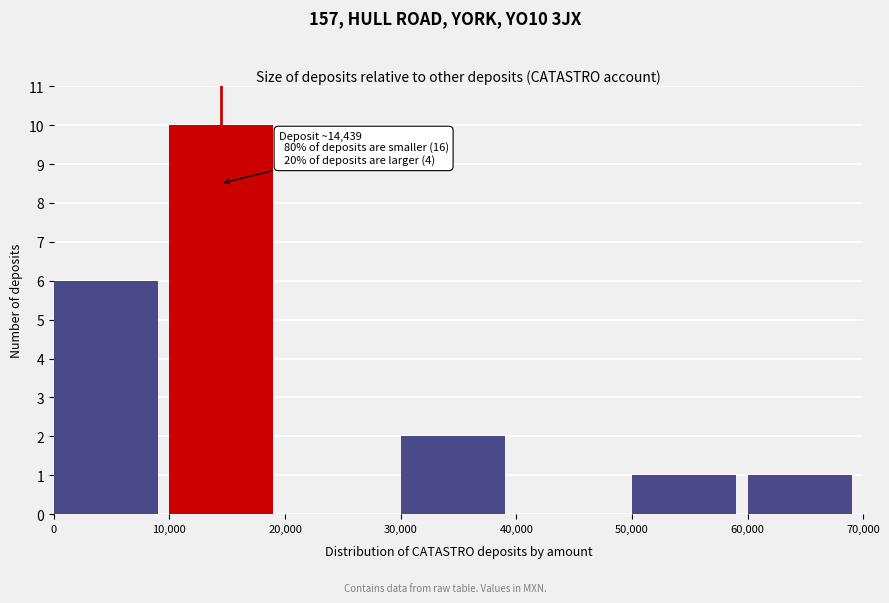

Over which range of the x-axis is the bar tallest?

10,000 to 20,000